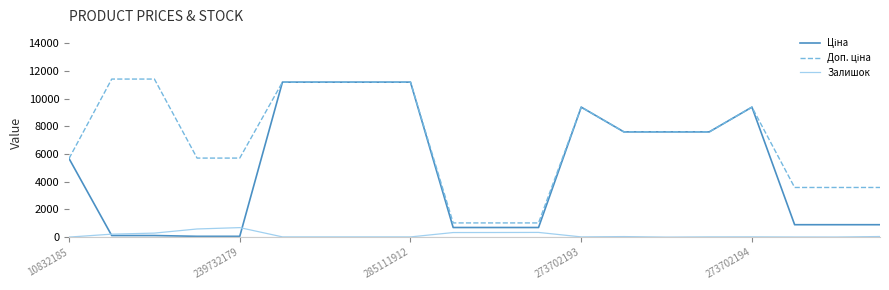

What is the maximum value shown in the chart?

11410.0